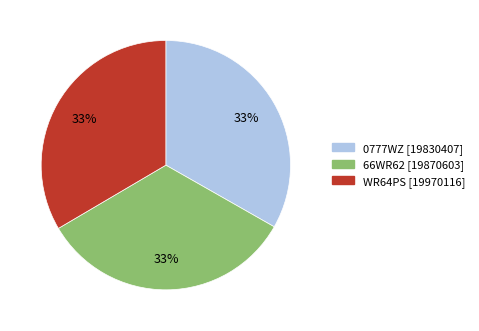

What percentage is the WR64PS slice, to the nearest percent?

33%